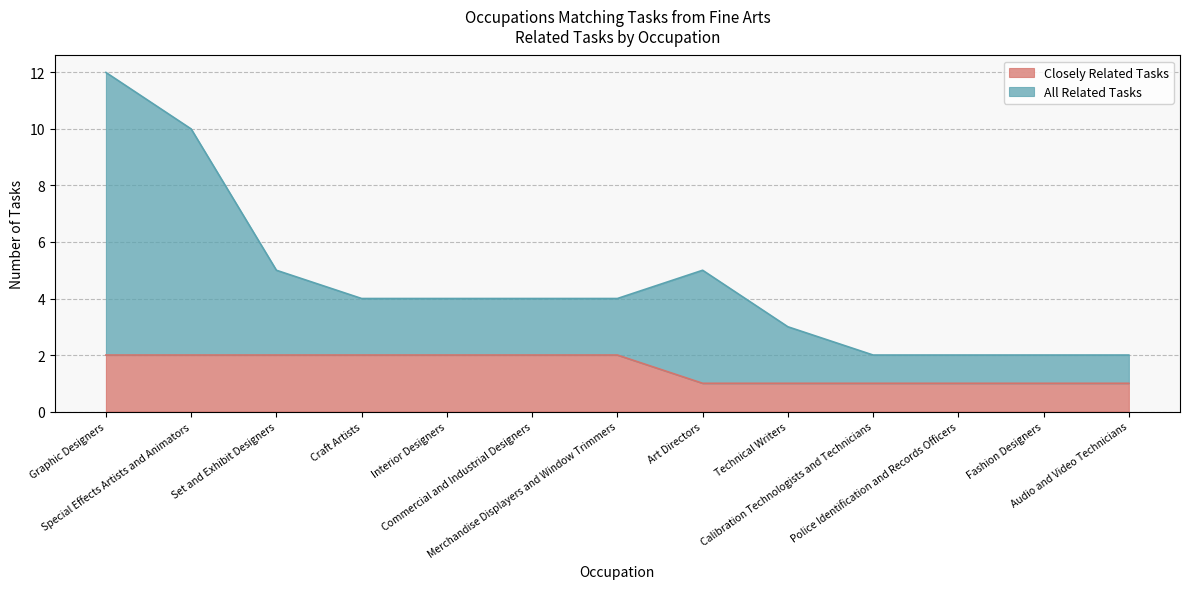

List the labels in order of All Related Tasks value, largest first.

Graphic Designers, Special Effects Artists and Animators, Set and Exhibit Designers, Art Directors, Craft Artists, Interior Designers, Commercial and Industrial Designers, Merchandise Displayers and Window Trimmers, Technical Writers, Calibration Technologists and Technicians, Police Identification and Records Officers, Fashion Designers, Audio and Video Technicians